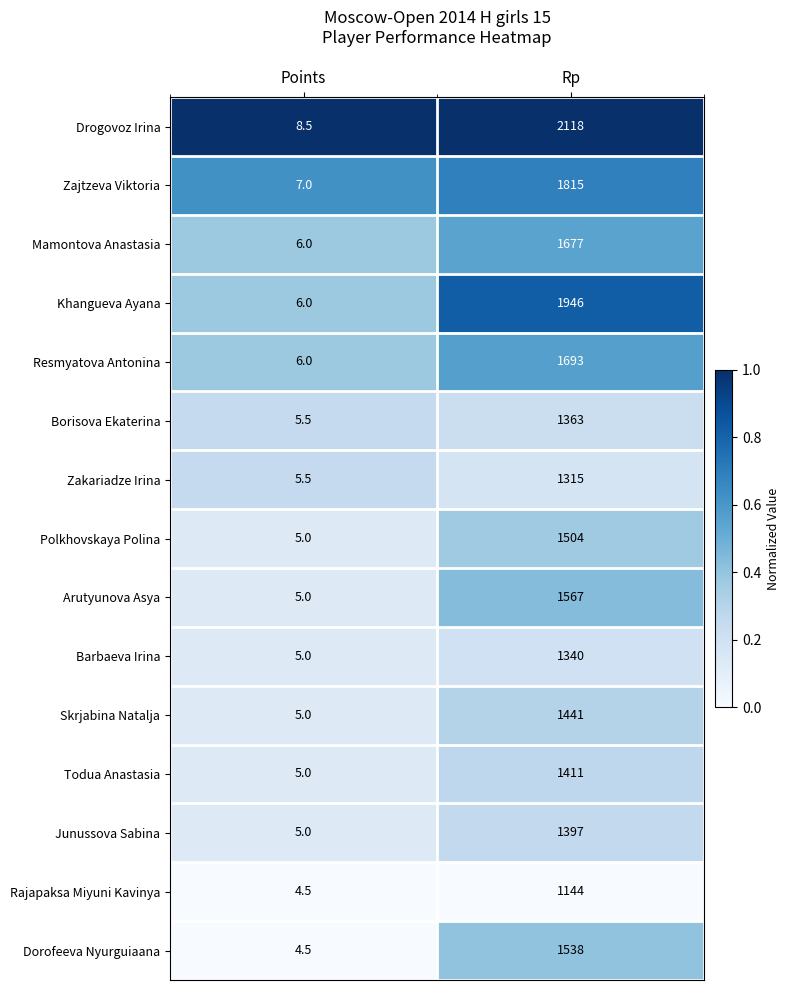

Which series has the largest range (max minus min)?

Drogovoz Irina